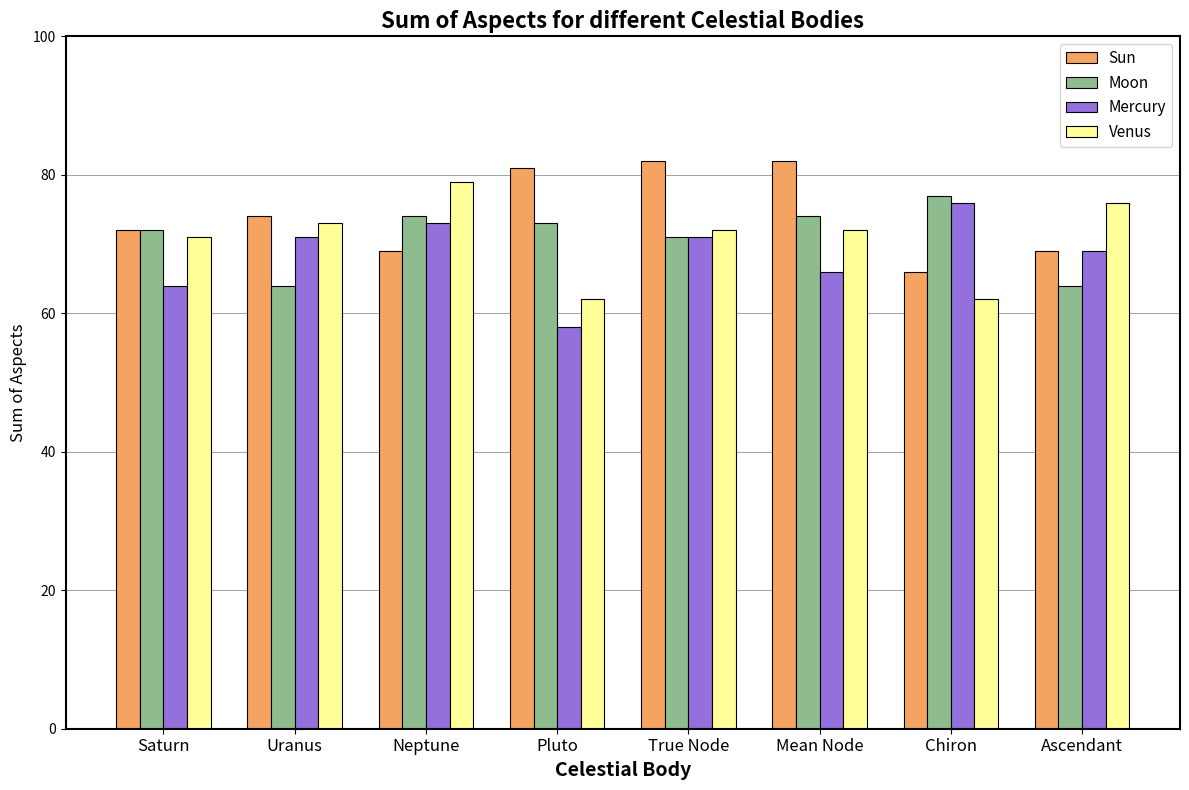

How many bars are there in total?

32